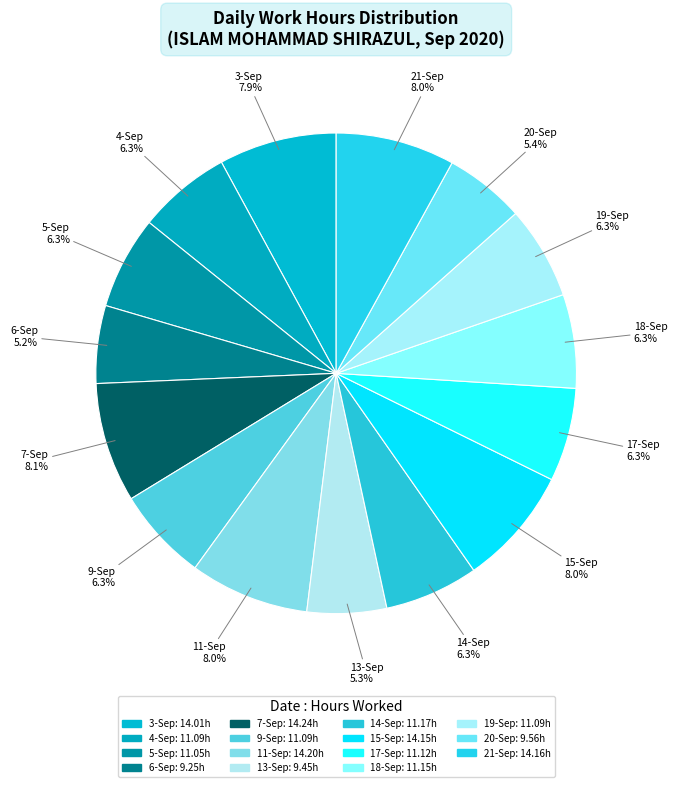

How many segments does this pie chart have?

15